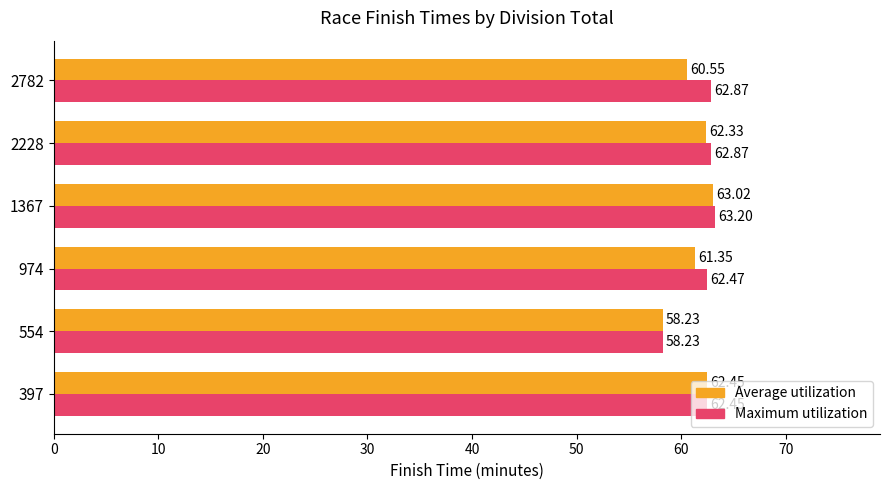

At which label does Average utilization reach its minimum?

554